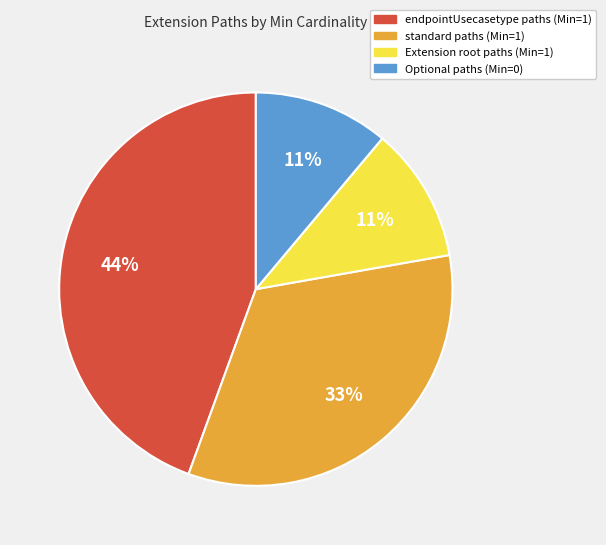

Do endpointUsecasetype paths (Min=1) and Extension root paths (Min=1) together represent more than half of the pie?

Yes